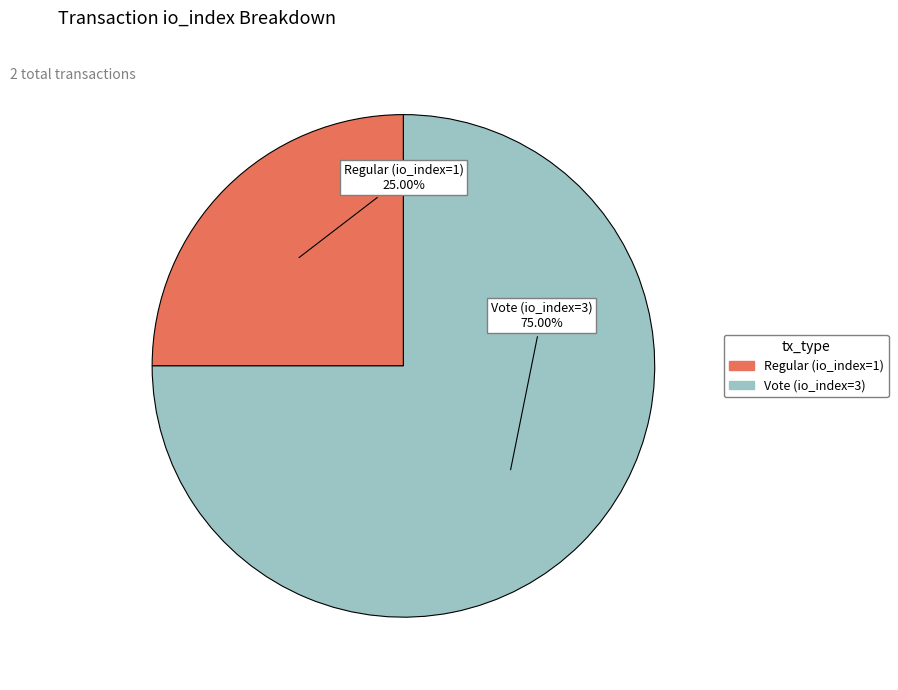

Which slice represents more than half of the pie?

Vote (io_index=3)